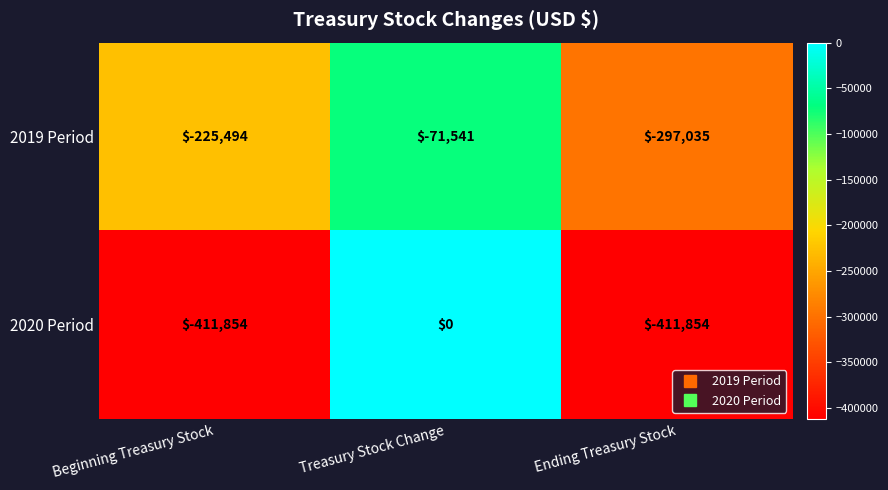

How many data points does each series have?

3